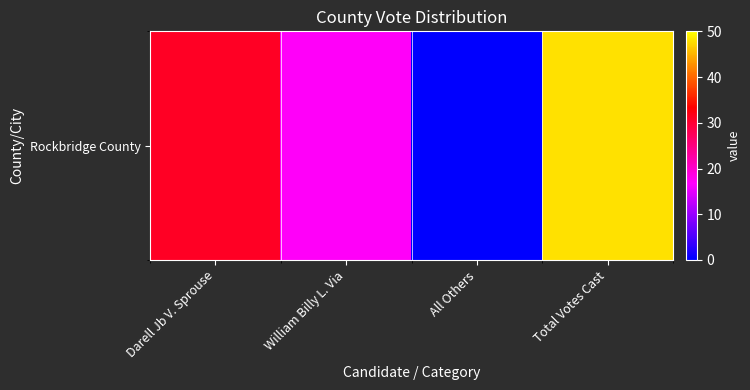

What is the maximum value shown in the chart?

48